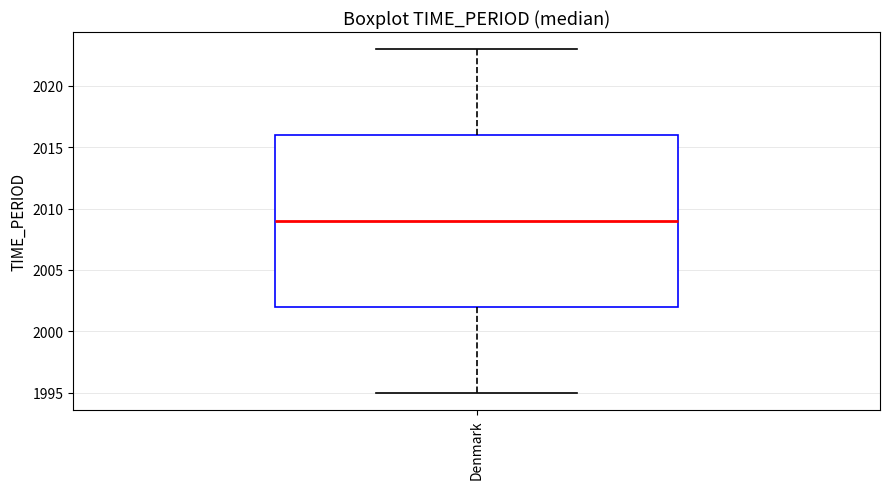

Transcribe this box plot: give where the median line is, the range the box spans, and where the two whiskers end, as read against the y-axis. The values are not printed on the chart, so give them approximately, as read against the axis.

median 2009, box 2002 to 2016, whiskers 1995 to 2023